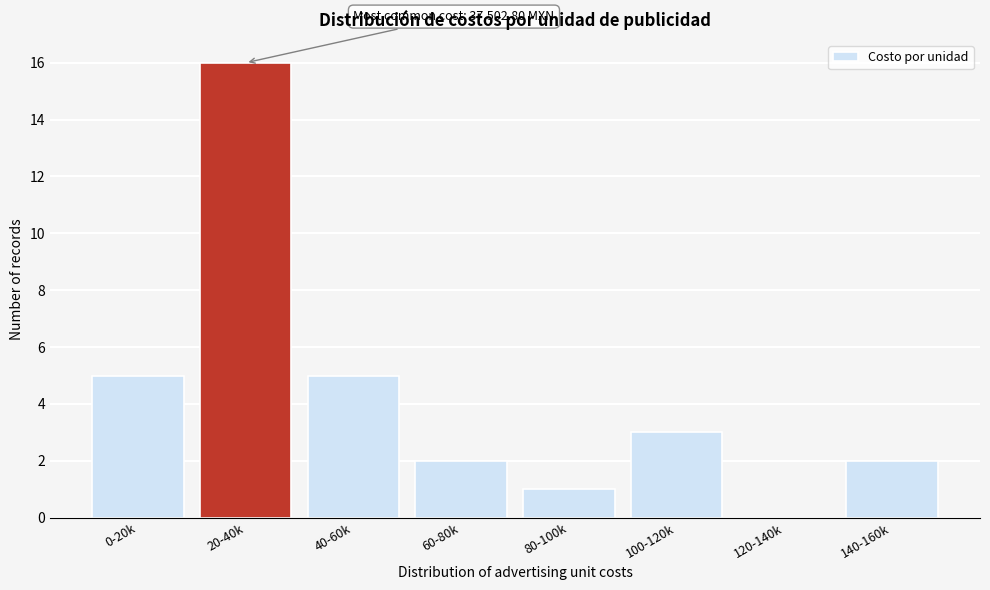

Reading left to right, what are all the values shown in this chart?

0-20k=5	20-40k=16	40-60k=5	60-80k=2	80-100k=1	100-120k=3	120-140k=0	140-160k=2